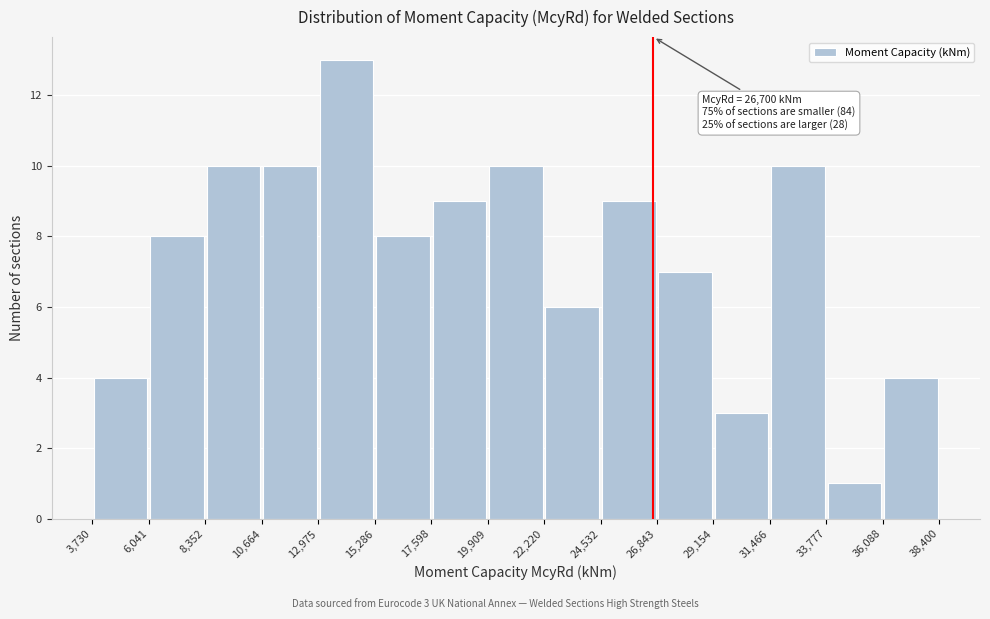

Which range on the x-axis has the tallest bar?

12,975 to 15,286